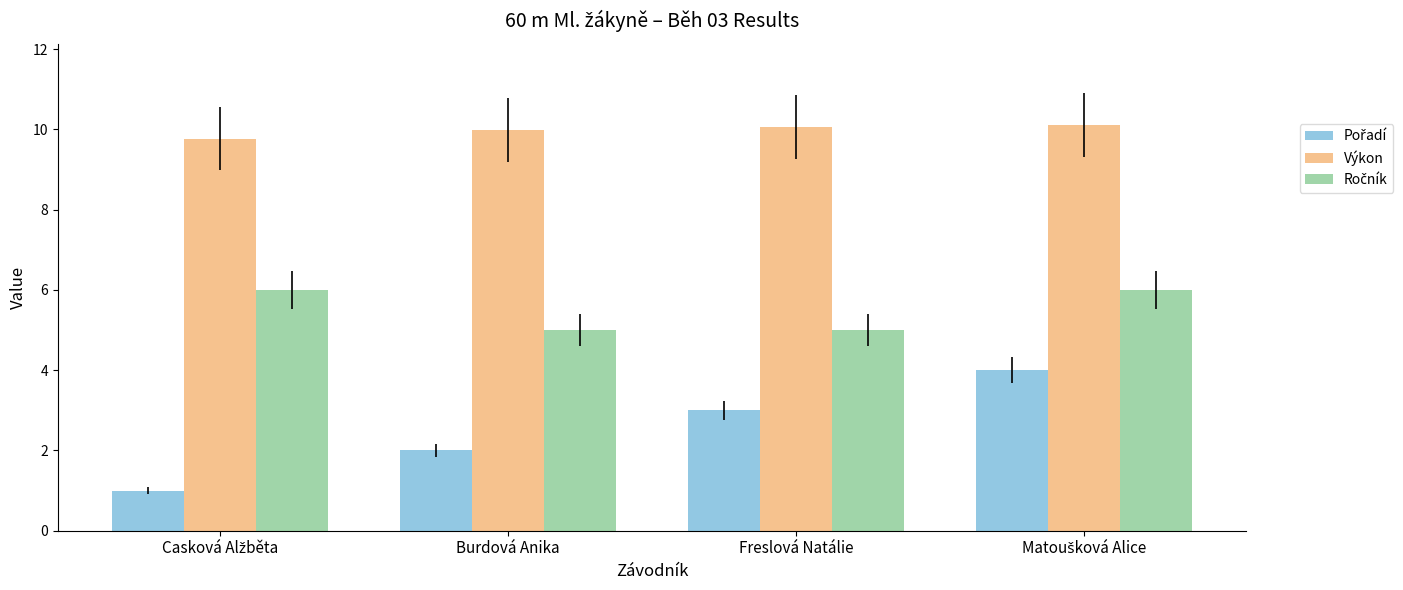

What is the average value of the Výkon series?

10.0